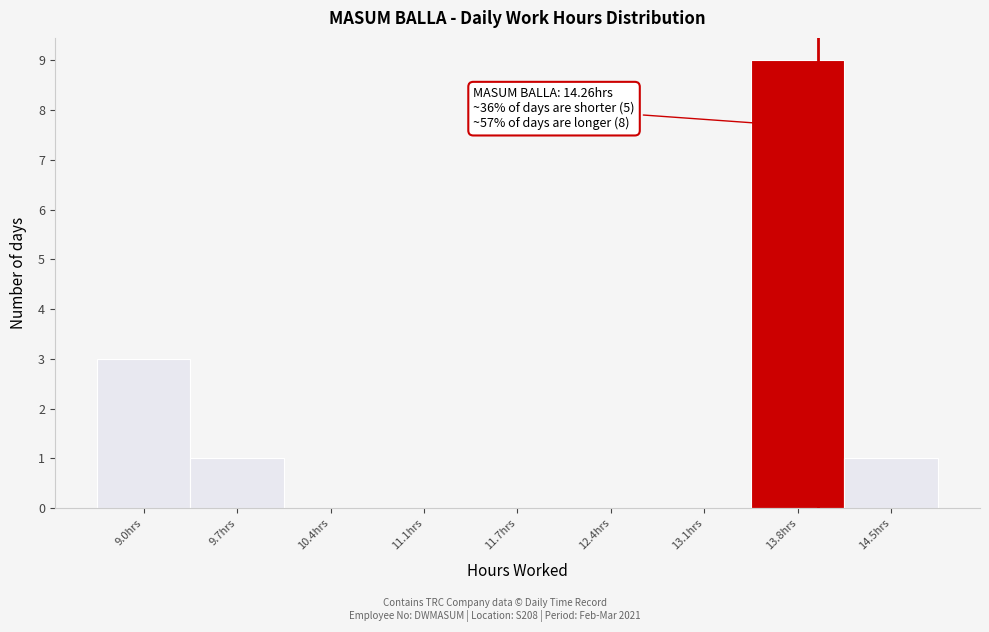

Reading left to right, list all the values displayed in this chart.

9.0hrs=3	9.7hrs=1	10.4hrs=0	11.1hrs=0	11.7hrs=0	12.4hrs=0	13.1hrs=0	13.8hrs=9	14.5hrs=1